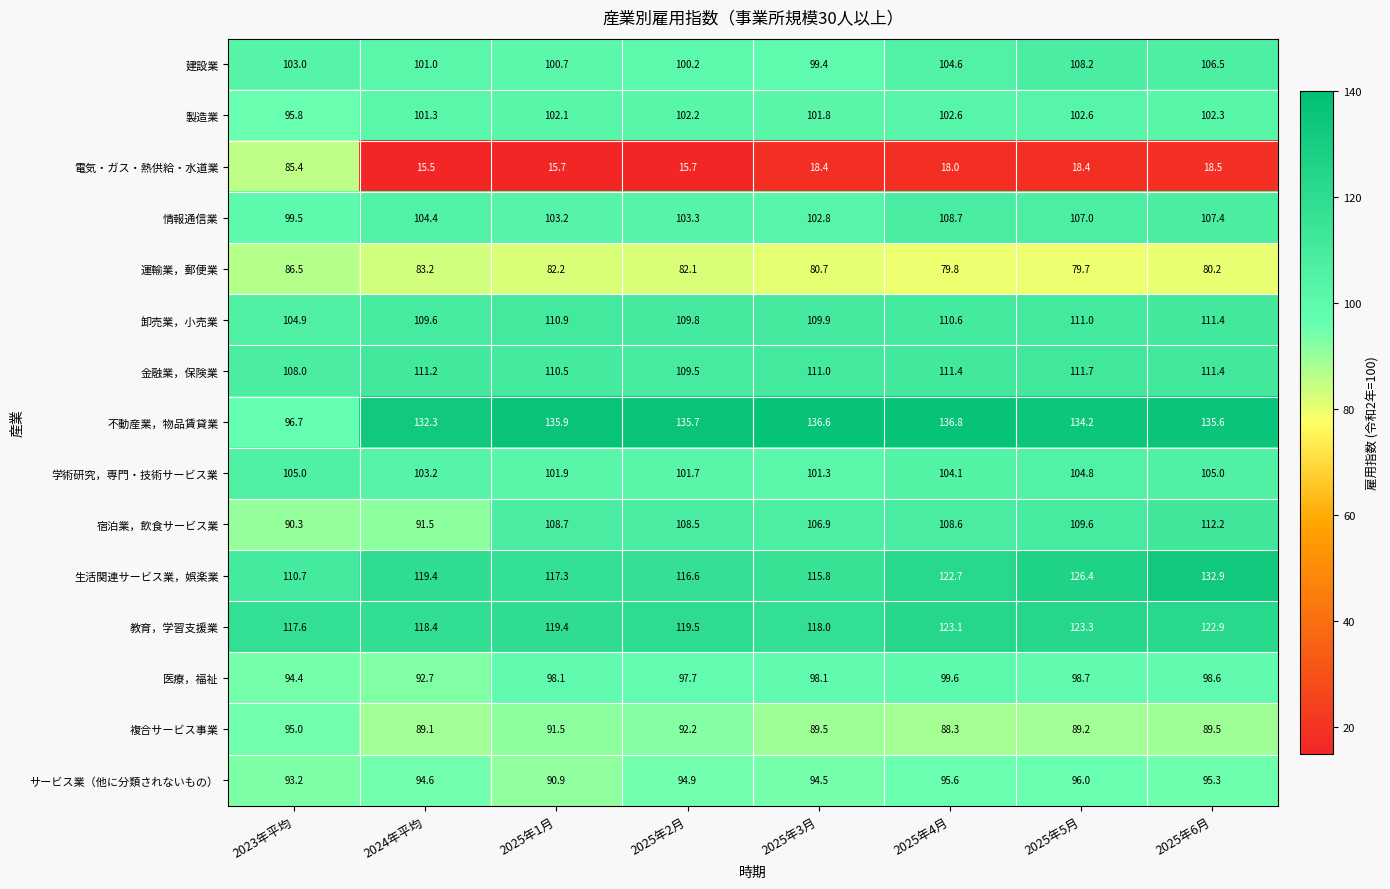

What is the total value across all series at 2025年2月?

1489.6